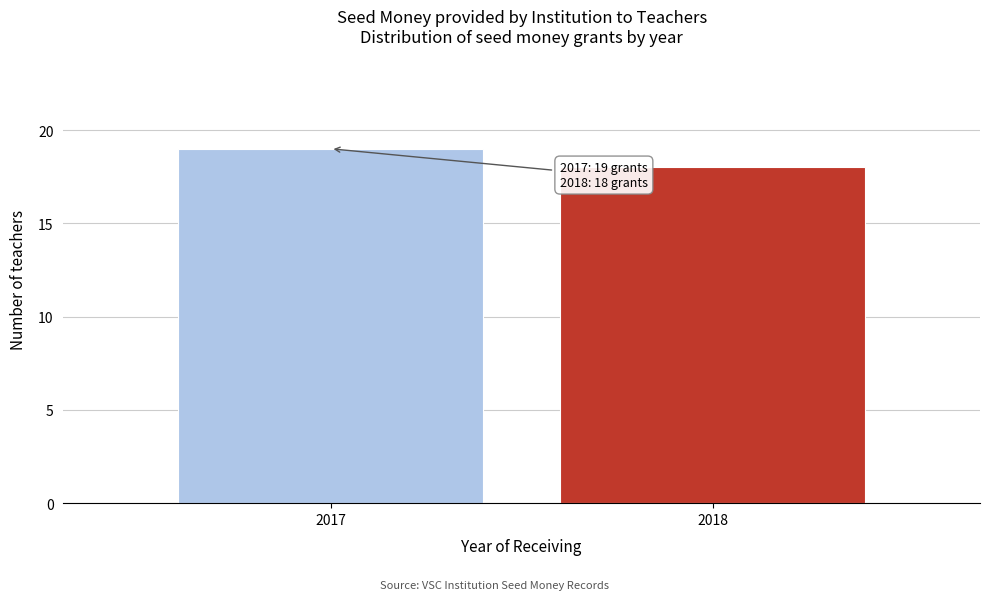

Reading left to right, list all the values displayed in this chart.

2017=19	2018=18